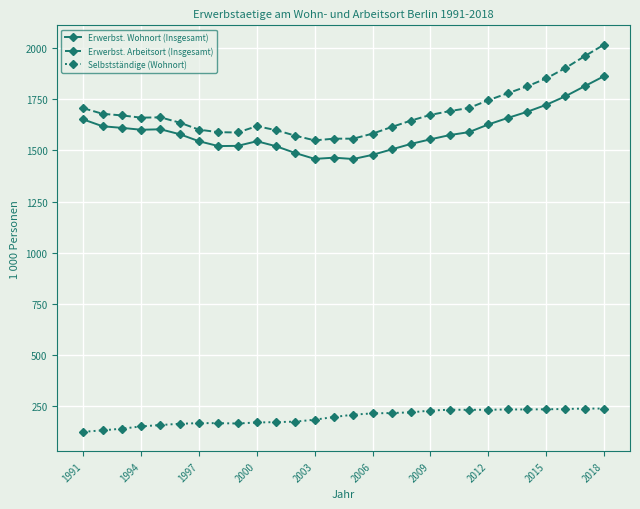

Which series has the largest total across all categories?

Erwerbst. Arbeitsort (Insgesamt)